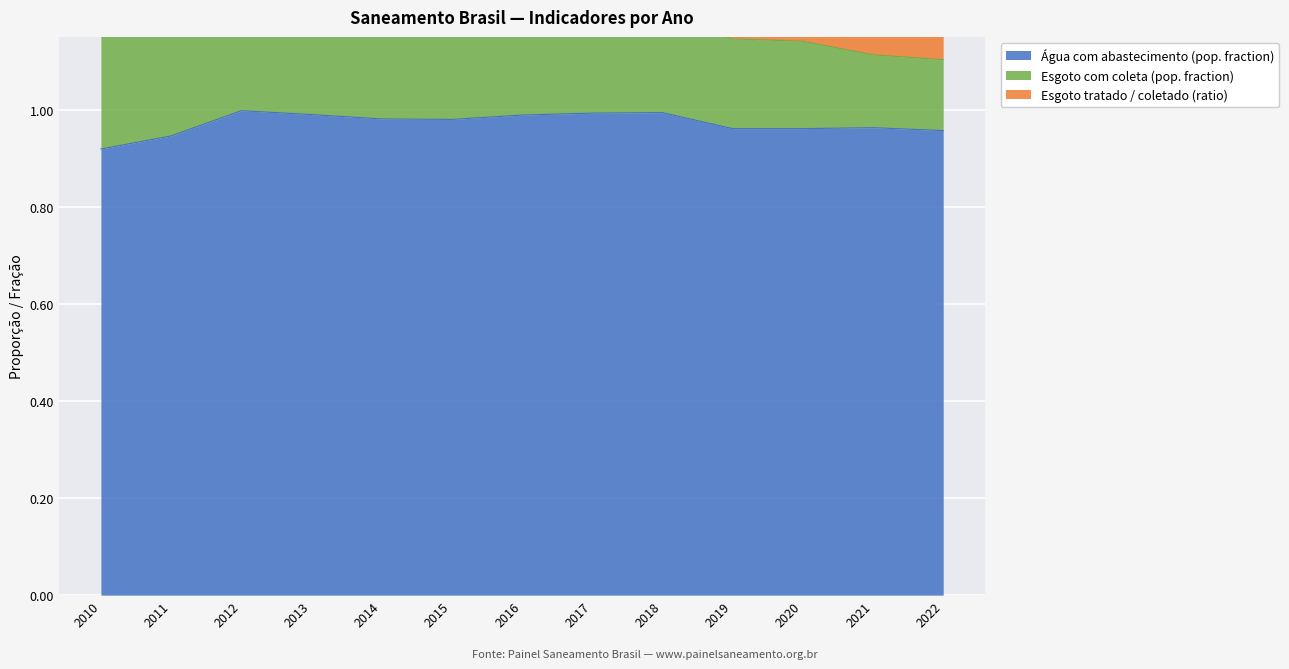

Which label corresponds to the smallest value in the chart?

2010